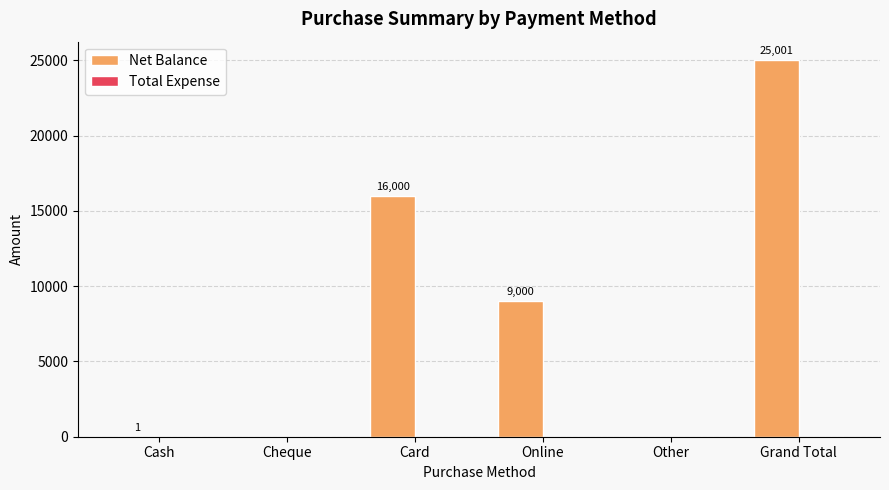

What is the change in value from Cheque to Card?

+16000